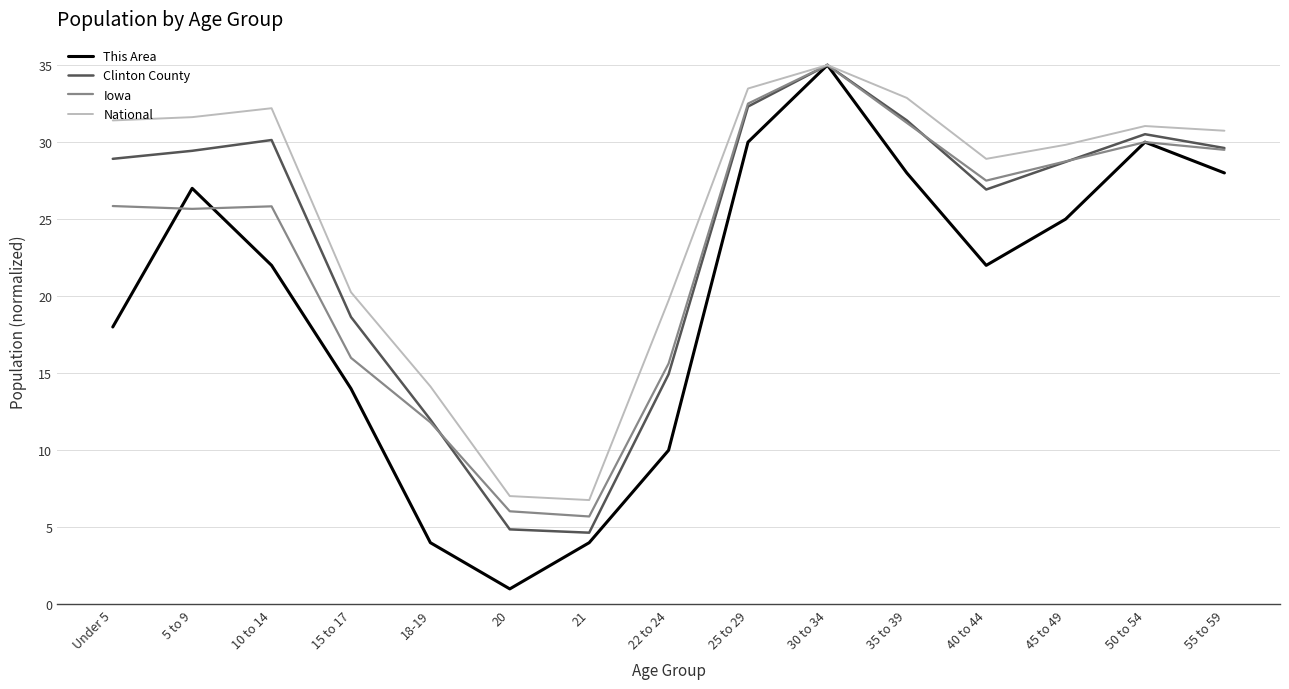

How many values in the Clinton County series exceed 28?

9